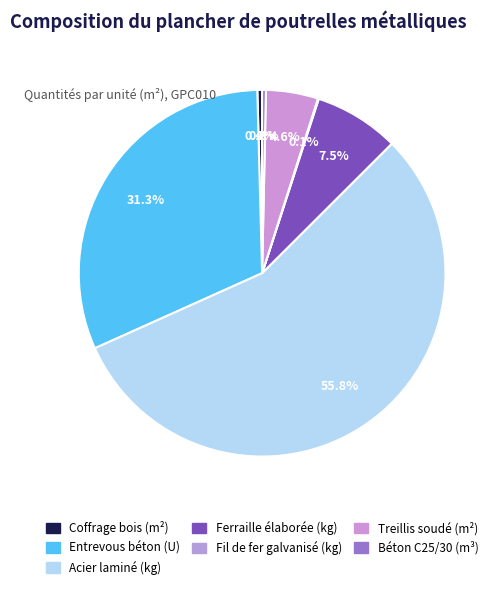

To the nearest percent, what is the combined percentage of Treillis soudé (m²) and Acier laminé (kg)?

60%